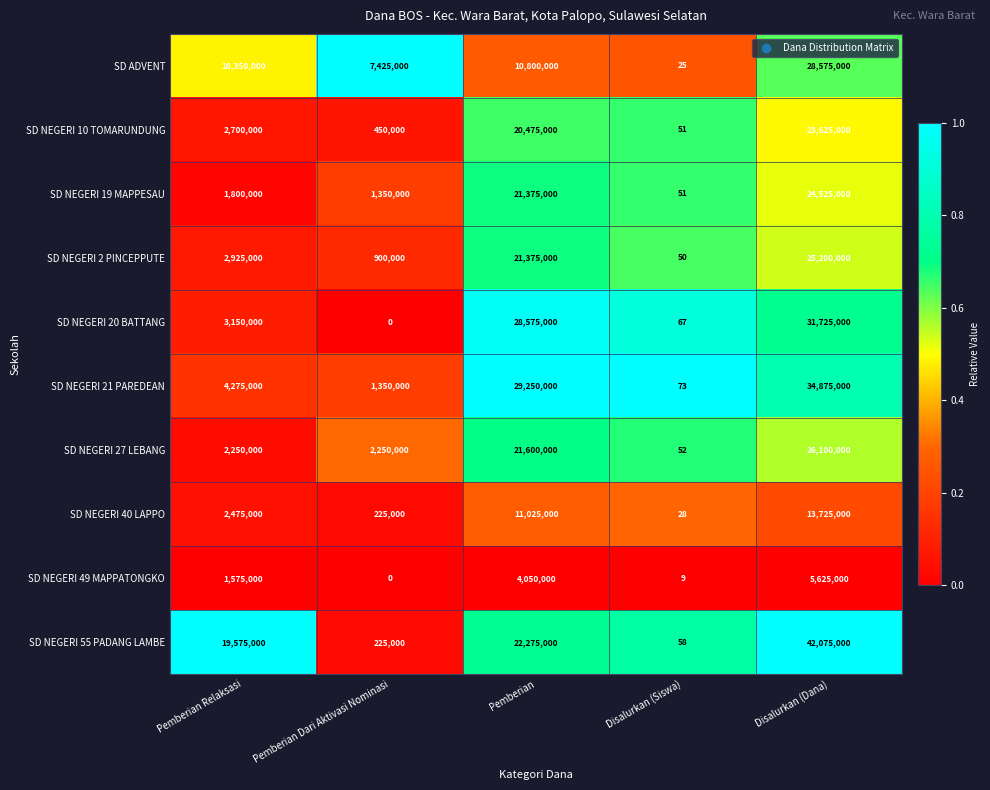

What is the difference between the highest and lowest values at Pemberian Relaksasi?

18000000